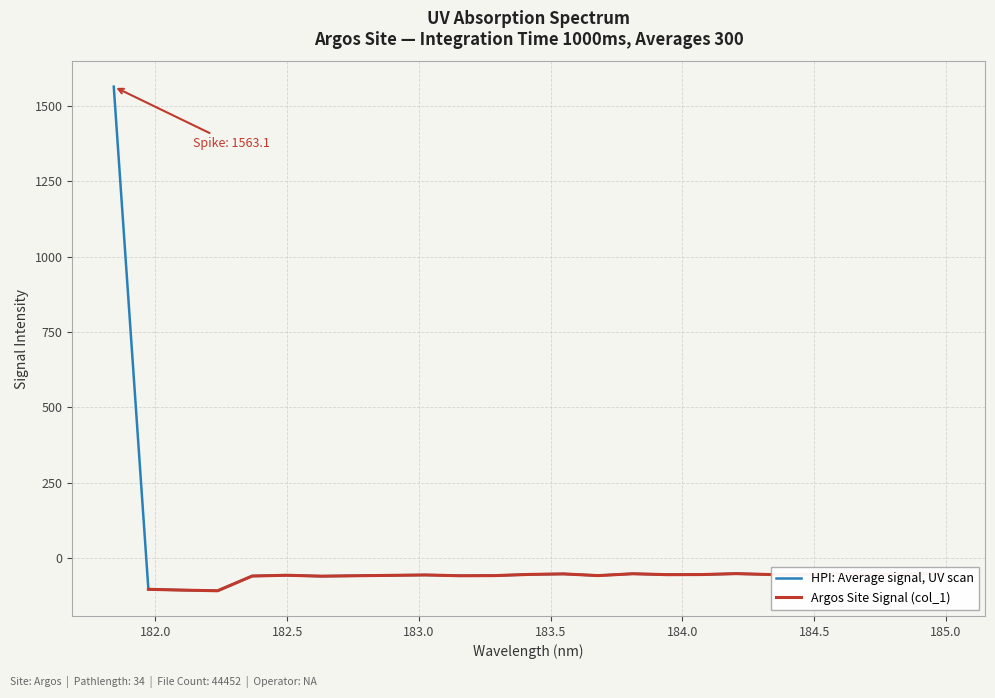

List the labels in order of value, smallest first.

182.2359681898, 182.1045947288, 181.9732053322, 182.6299929592, 182.3673257152, 183.15513622, 182.7613026778, 183.2863821962, 183.6800245112, 182.8925964608, 182.498667305, 183.0238743082, 184.7290361848, 183.9423730432, 184.46687888, 184.0735234058, 184.3357763242, 183.4176122368, 183.5488263418, 184.8600909338, 183.811206745, 184.5979655002, 184.2046578328, 184.9911297472, 181.8418